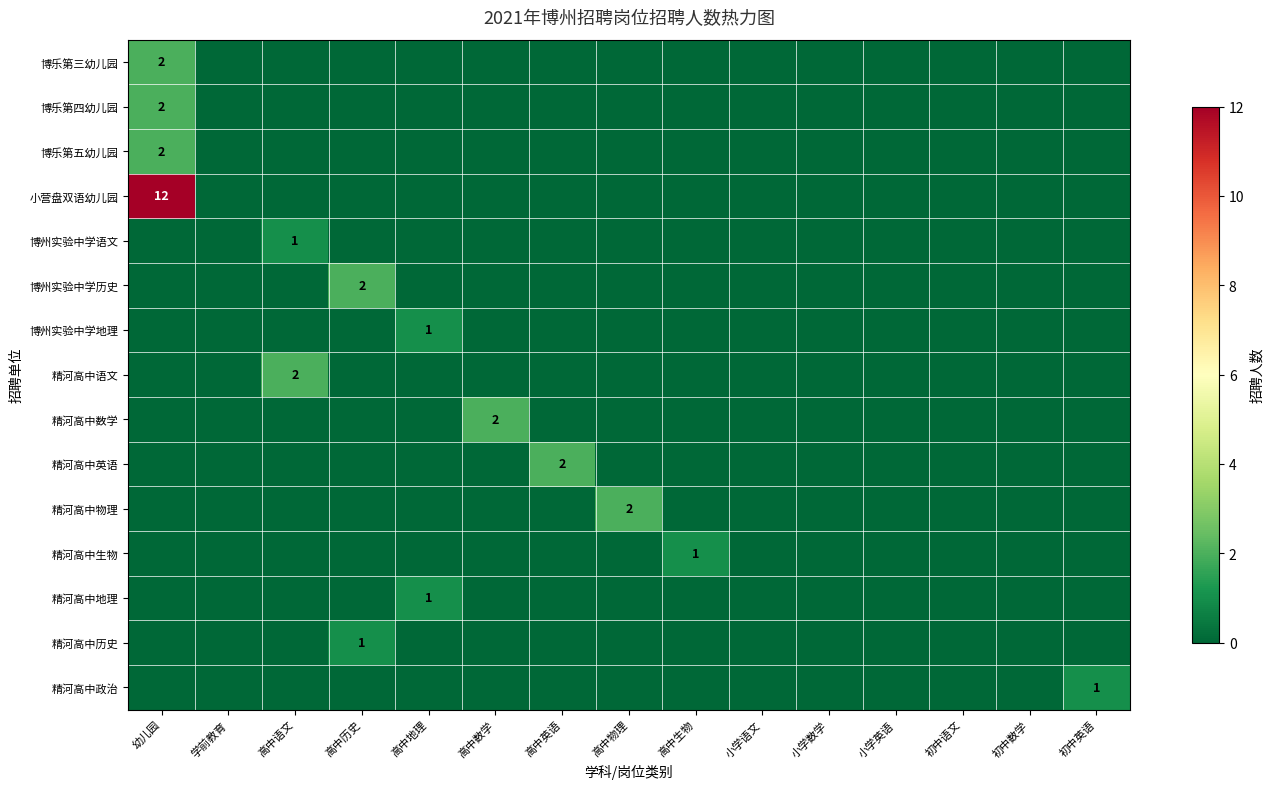

What is the sum of all 博乐第三幼儿园 values?

2